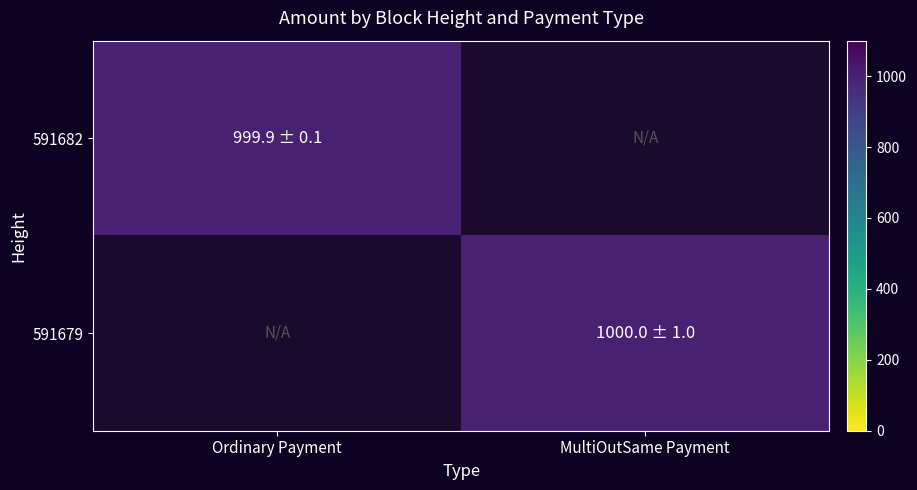

Which series has the largest range (max minus min)?

591682